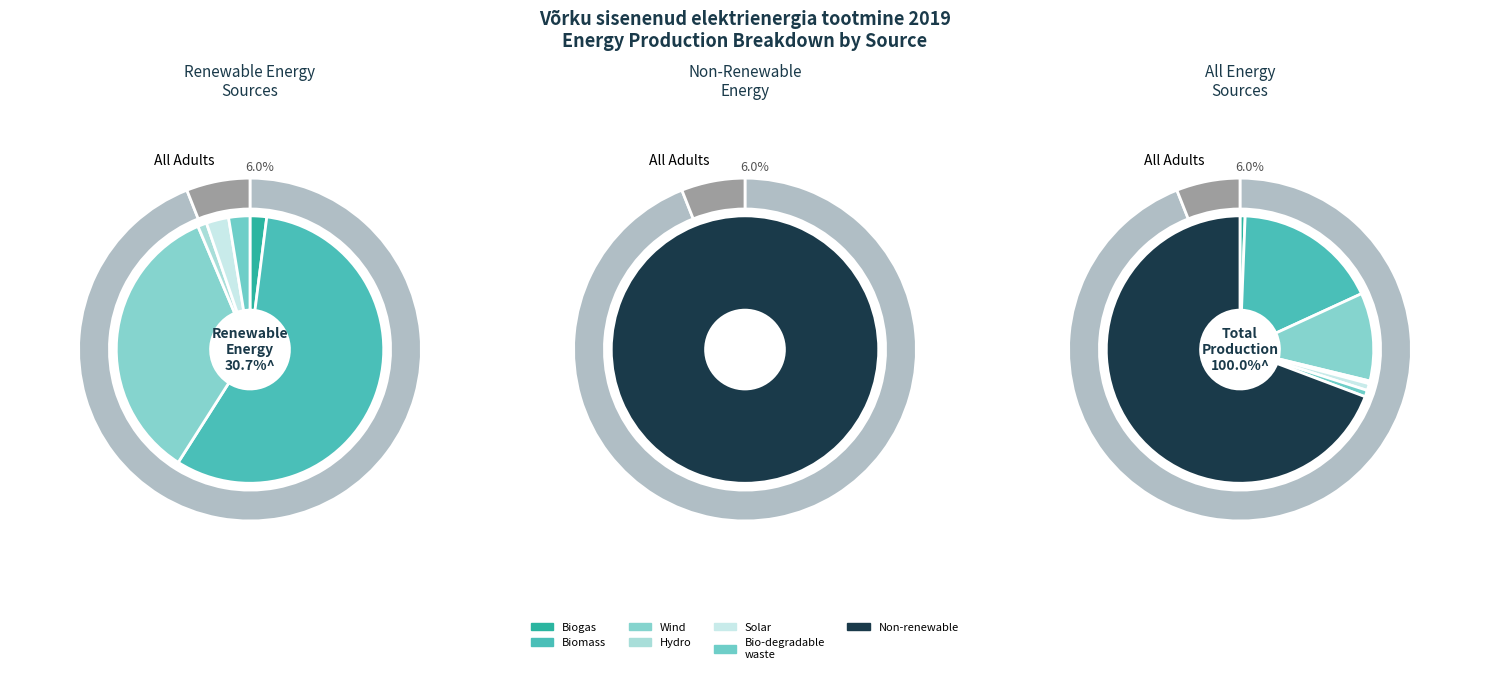

How much of the chart is everything except päike/solar?

99.2%